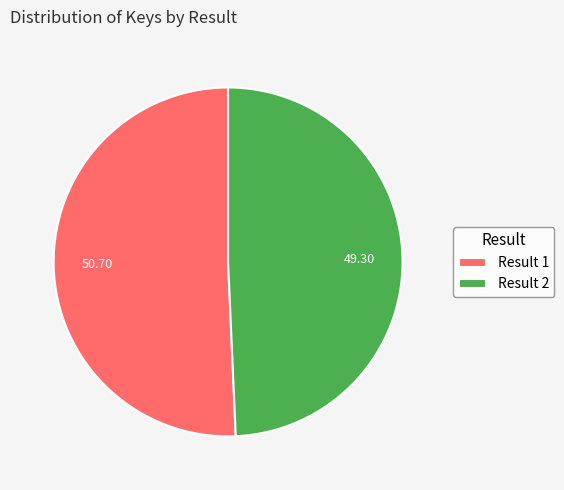

Rank the categories by value from highest to lowest.

Result 1, Result 2